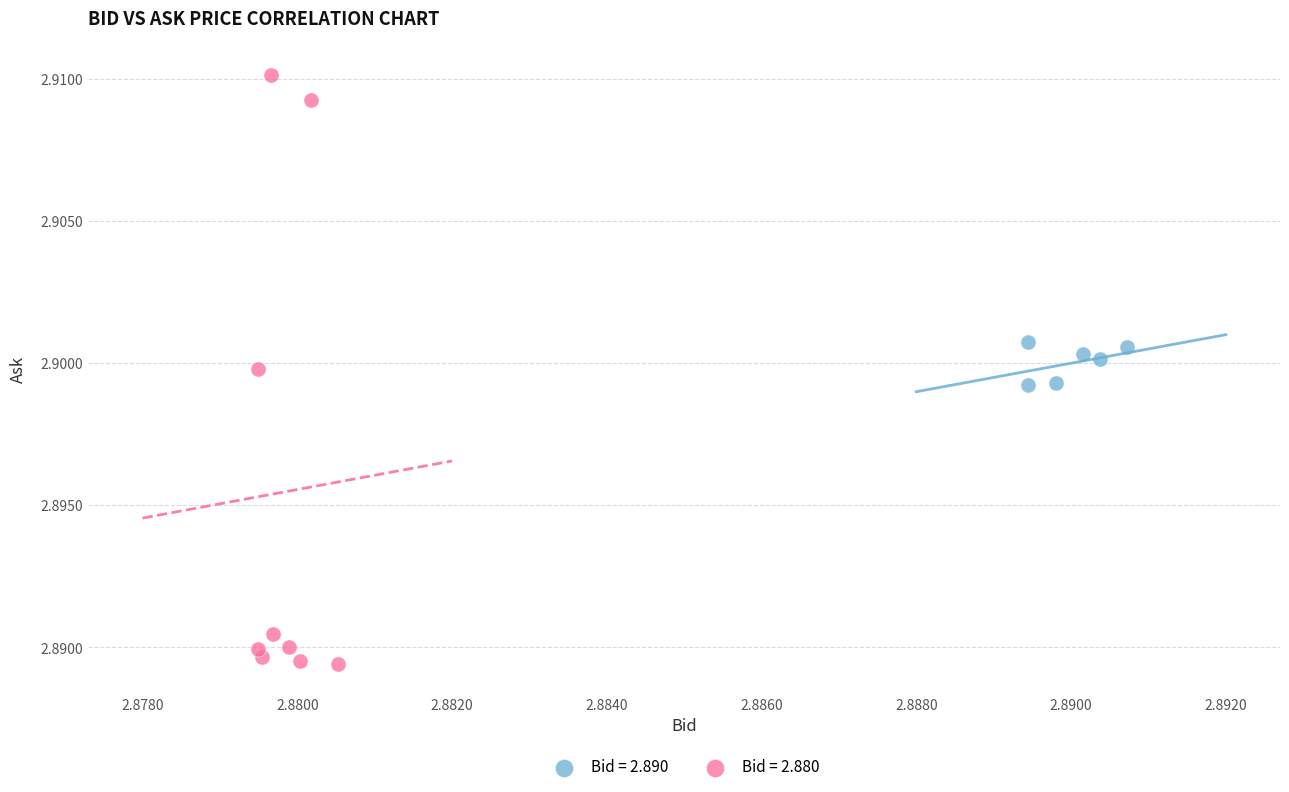

Which series contains the highest Y value?

Bid = 2.880